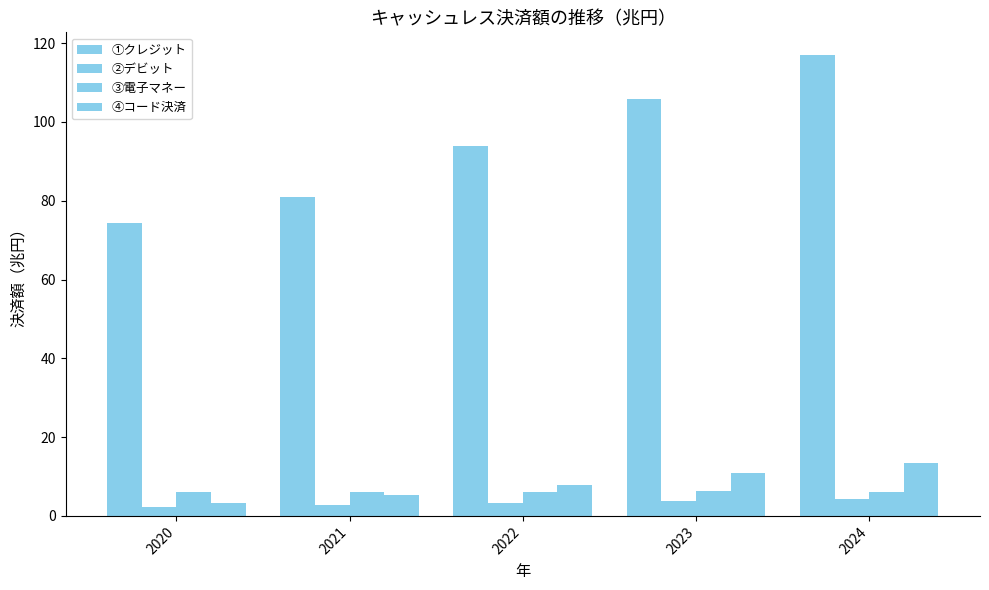

Are the bars grouped side by side (vs. stacked)?

Yes